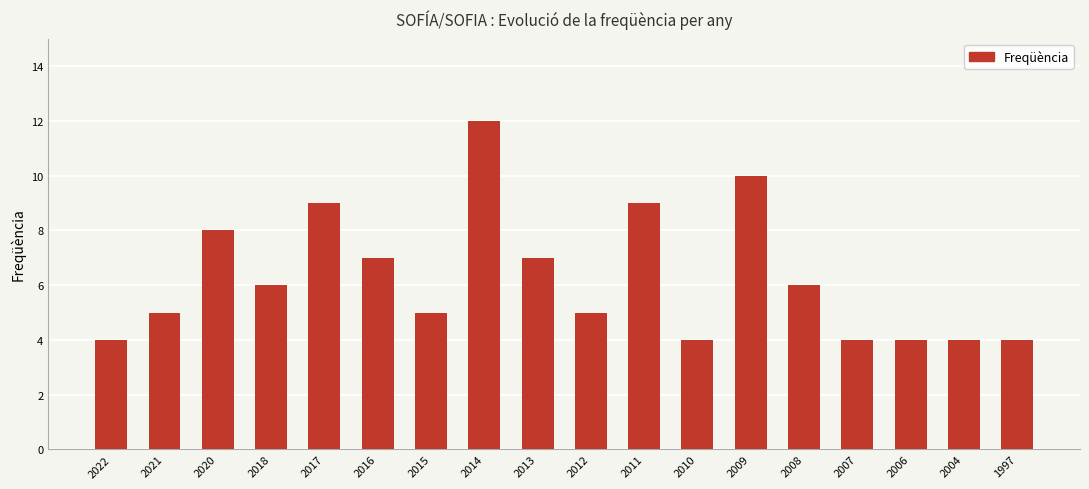

What is the value of the 18th bar from the left?

4